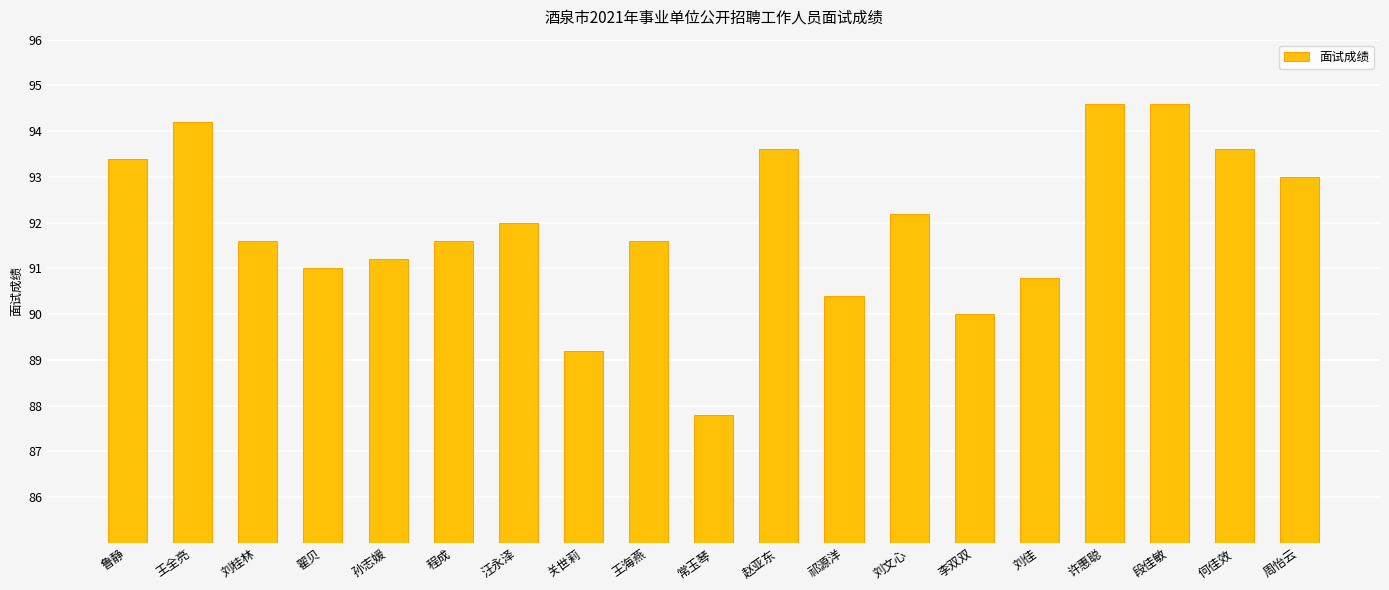

Reading right to left, what are all the values shown in this chart?

93.0	93.6	94.6	94.6	90.8	90.0	92.2	90.4	93.6	87.8	91.6	89.2	92.0	91.6	91.2	91.0	91.6	94.2	93.4